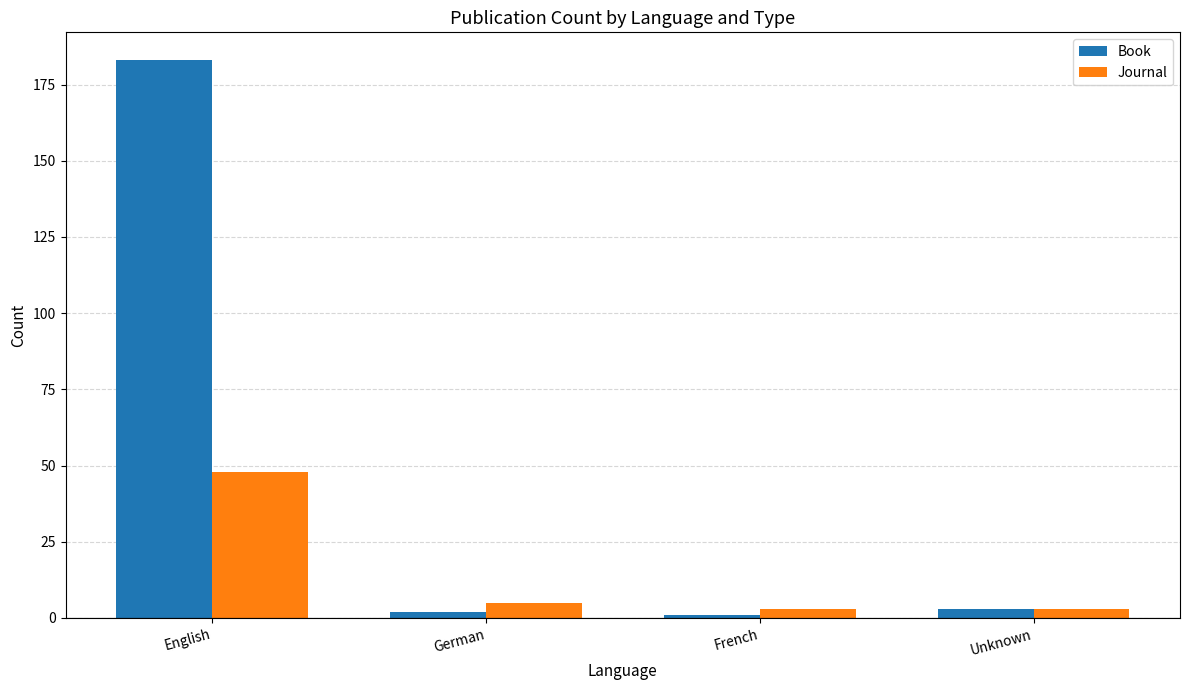

Are the bars grouped side by side (vs. stacked)?

Yes